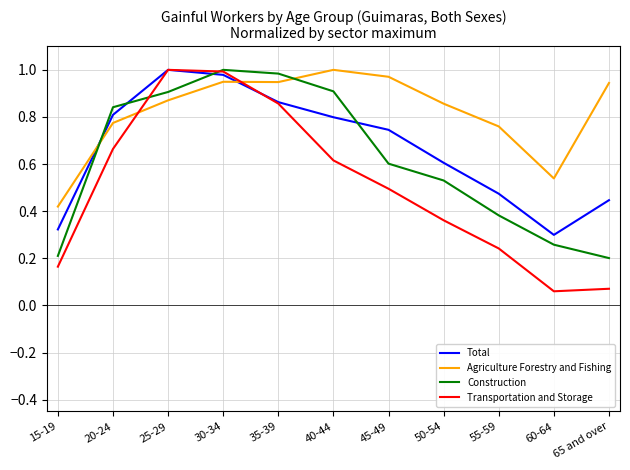

Does the chart have visible grid lines?

Yes